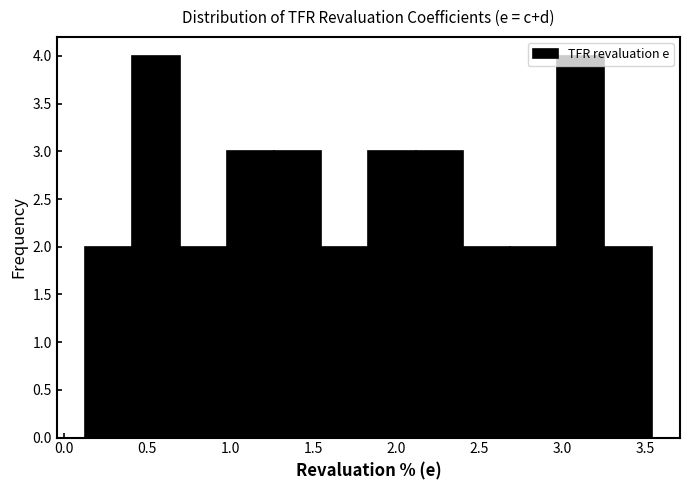

Reading left to right, list every bar in this chart as the range it spans on the x-axis followed by its height. Neither the bar edges nor the heights are printed on the chart, so give them approximately, as read against the axes.

0.15 to 0.40: 2
0.40 to 0.70: 4
0.70 to 1.00: 2
1.00 to 1.25: 3
1.25 to 1.55: 3
1.55 to 1.85: 2
1.85 to 2.10: 3
2.10 to 2.40: 3
2.40 to 2.70: 2
2.70 to 2.95: 2
2.95 to 3.25: 4
3.25 to 3.55: 2